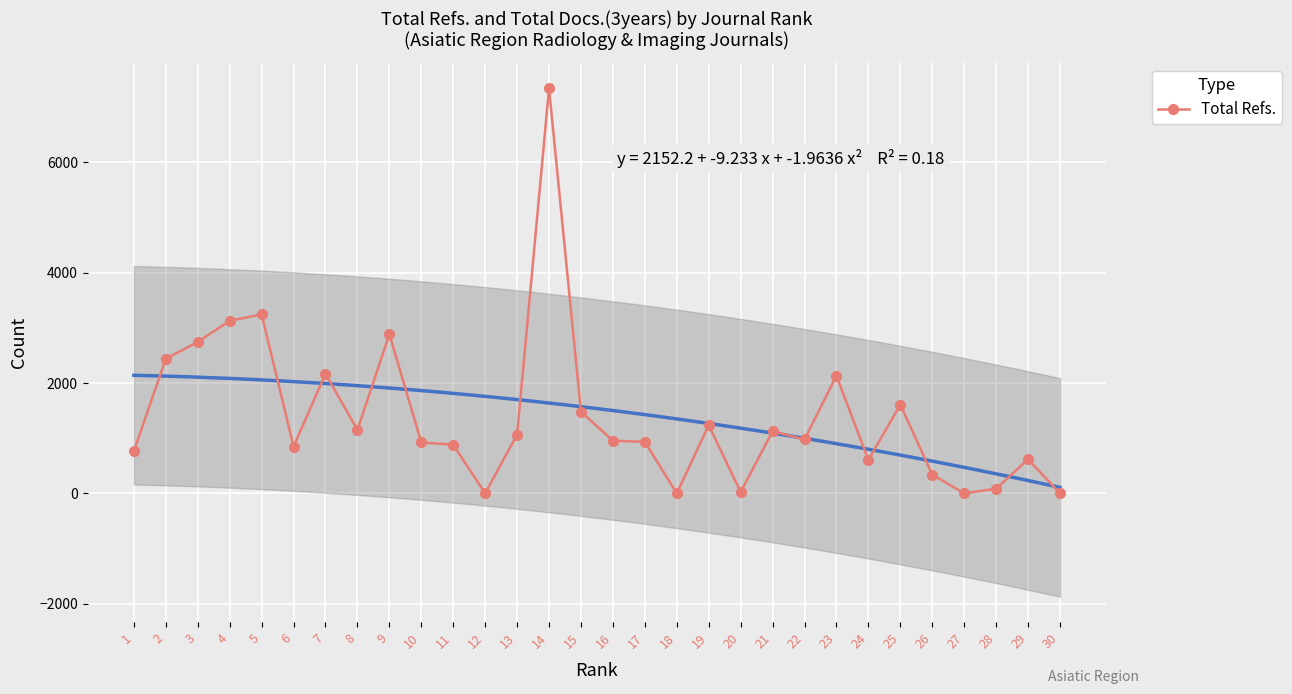

At which category does the chart reach its minimum across all series?

12